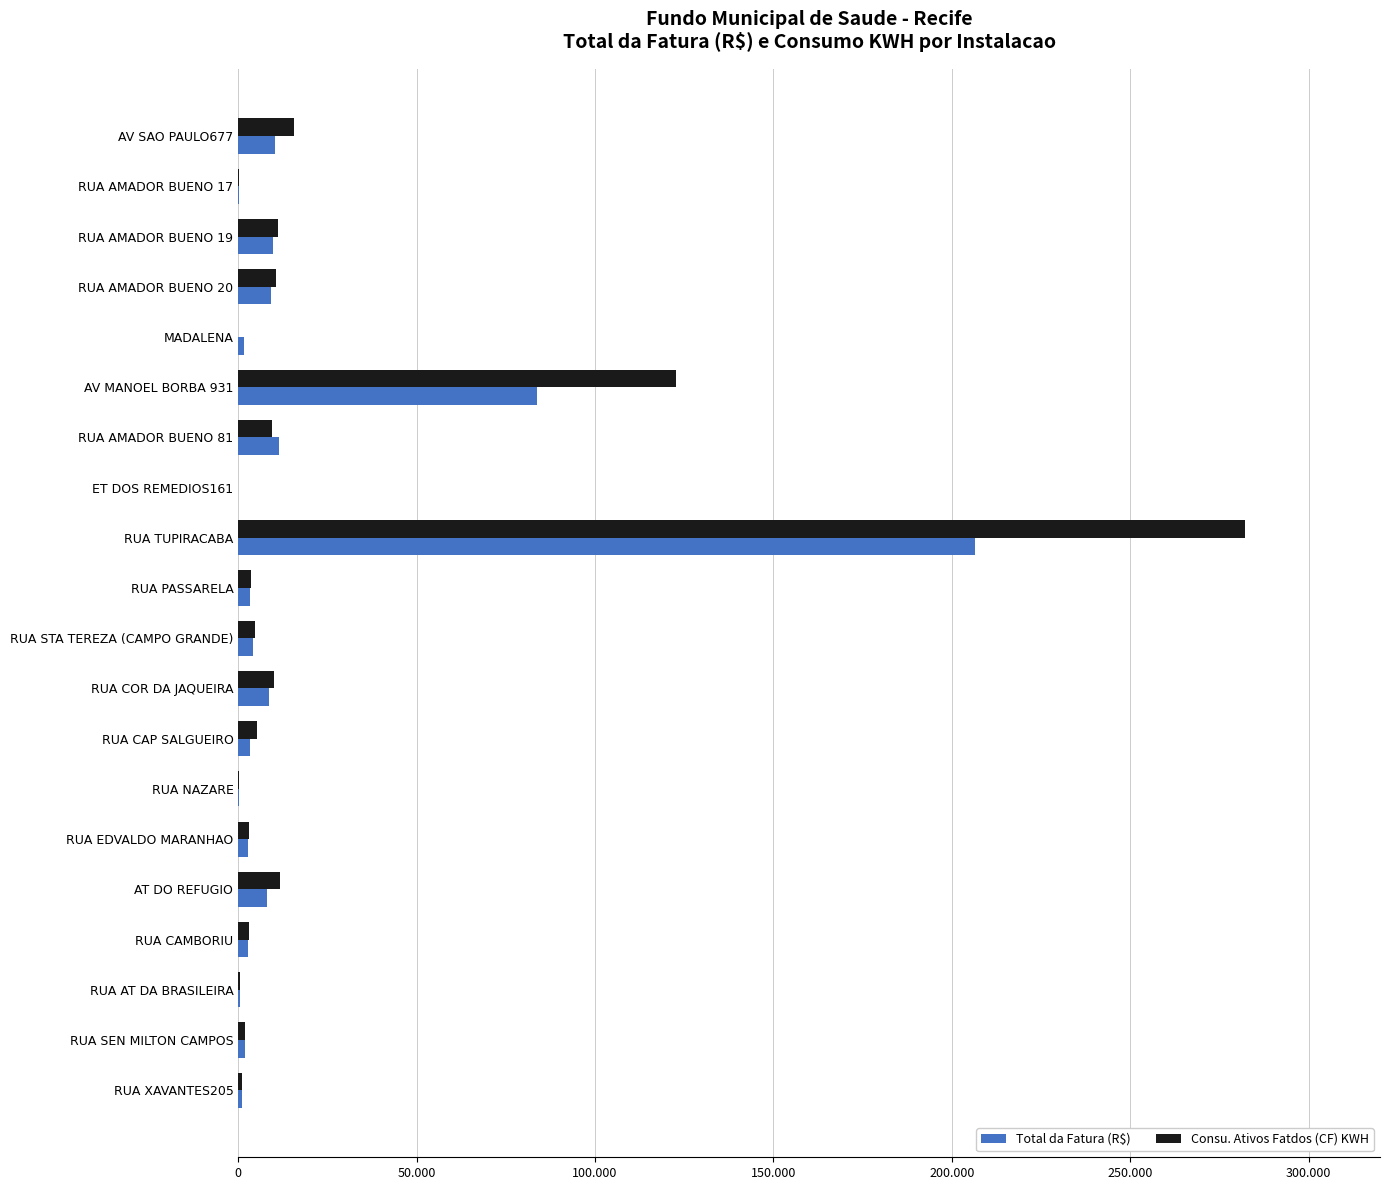

What are all the series names shown in the legend?

Total da Fatura (R$), Consu. Ativos Fatdos (CF) KWH